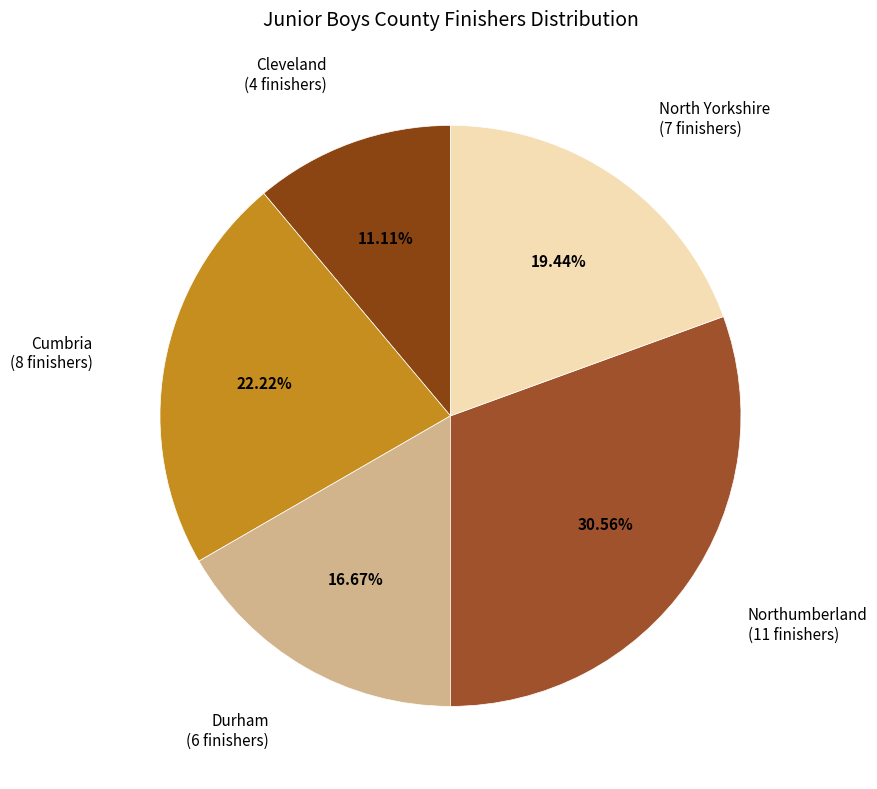

Count the number of slices in the pie.

5